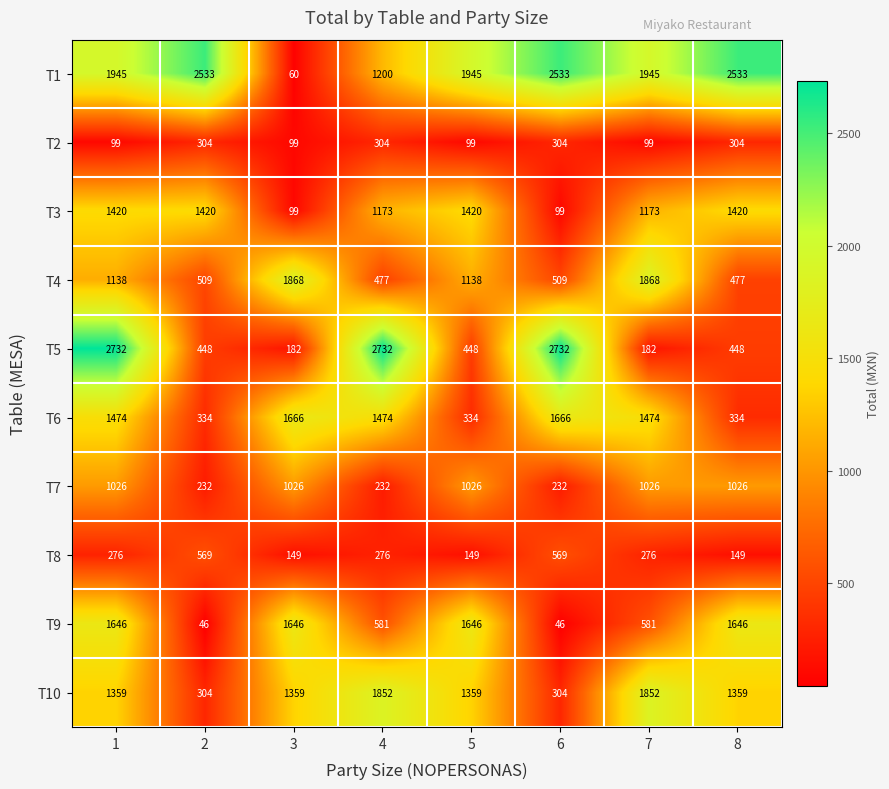

Which series has the largest range (max minus min)?

T5